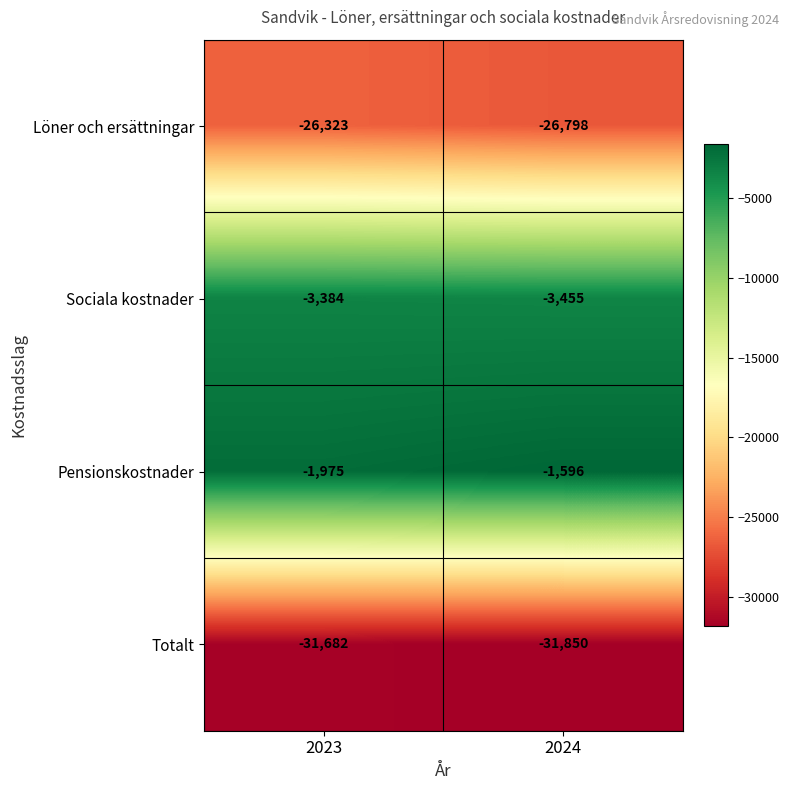

Reading right to left, what are all the values shown in this chart?

Löner och ersättningar: -26798	-26323
Sociala kostnader: -3455	-3384
Pensionskostnader: -1596	-1975
Totalt: -31850	-31682